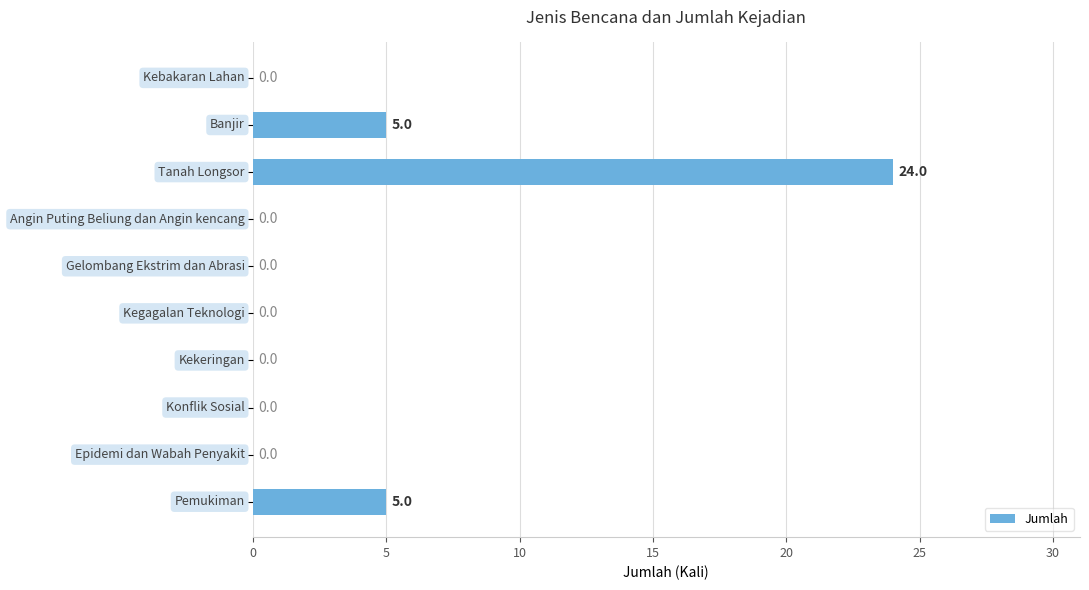

What is the sum of all values?

34